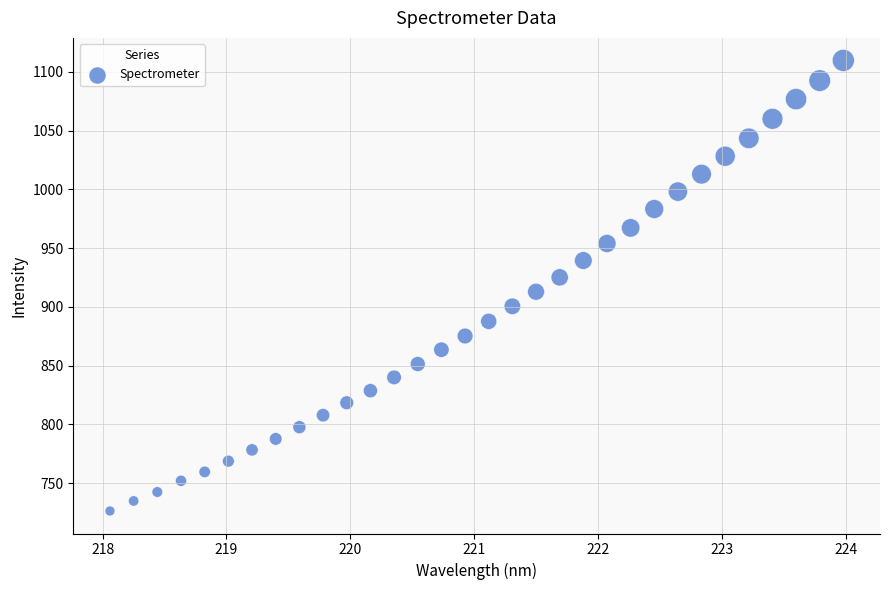

What is the range of Y values (max minus min)?

383.3